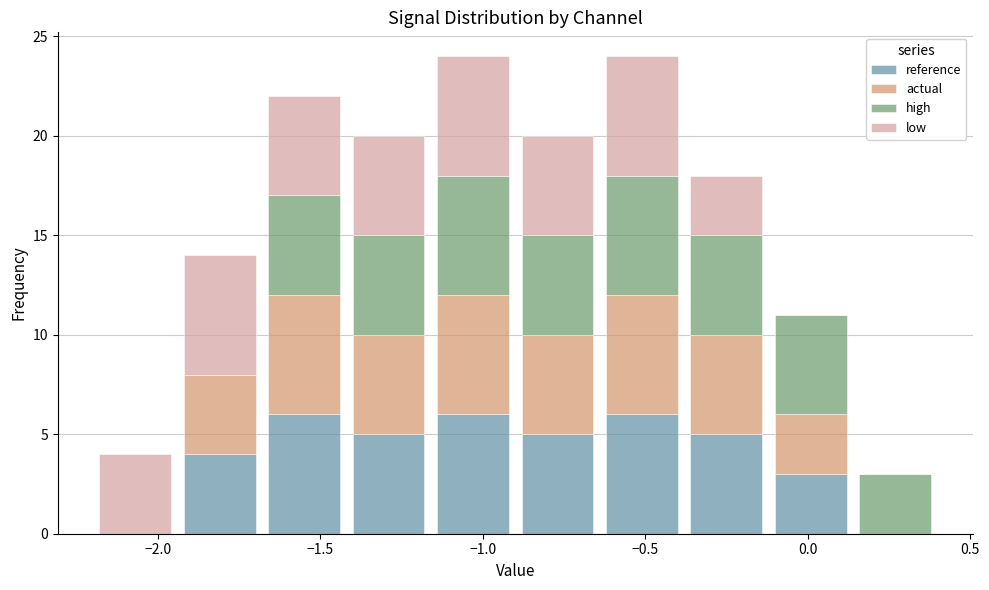

Reading left to right, list every stacked bar in this chart as the range it spans on the x-axis followed by its total height. Neither the bar edges nor the heights are printed on the chart, so give them approximately, as read against the axes.

-2.20 to -1.94: 4
-1.94 to -1.68: 14
-1.68 to -1.42: 22
-1.42 to -1.16: 20
-1.16 to -0.90: 24
-0.90 to -0.64: 20
-0.64 to -0.38: 24
-0.38 to -0.12: 18
-0.12 to 0.14: 11
0.14 to 0.40: 3